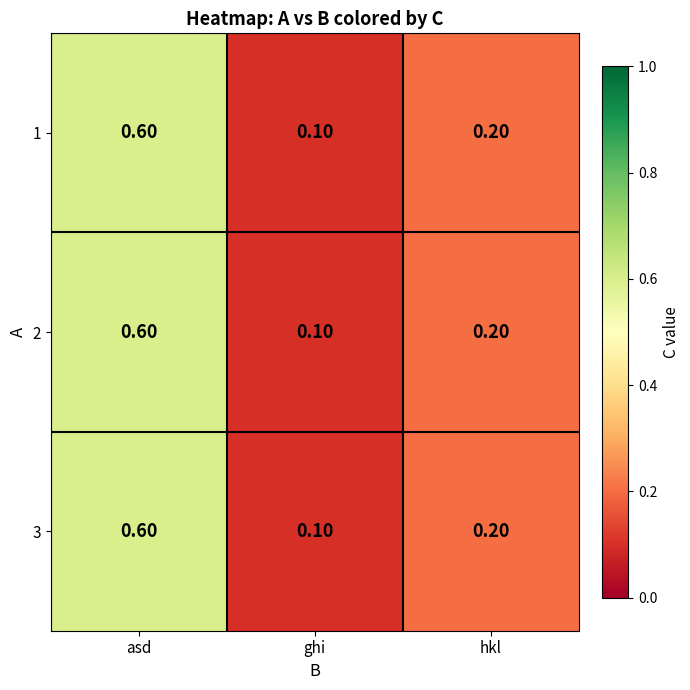

Where is 1 nearest to the value 0?

ghi